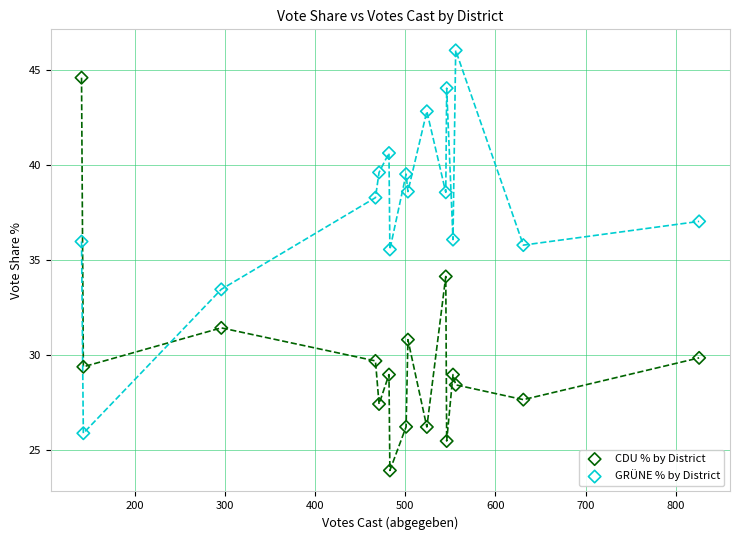

Which series contains the lowest Y value?

CDU % by District